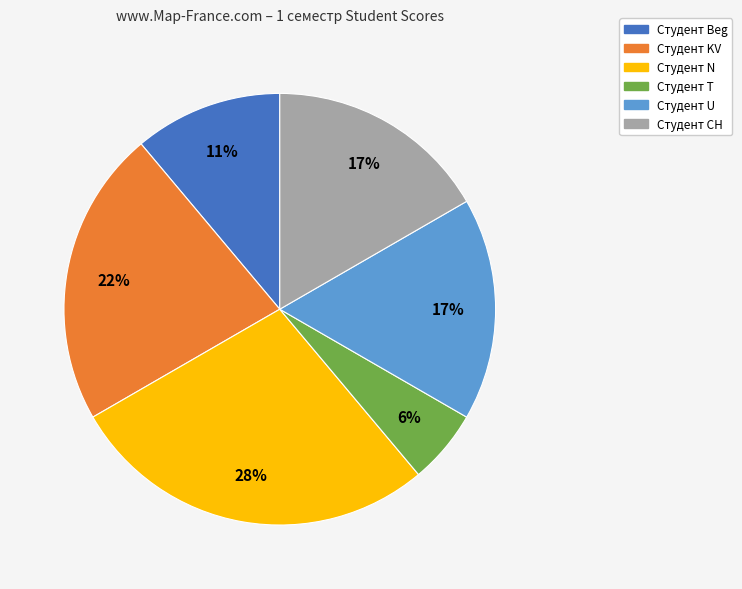

To the nearest percent, what percentage of the pie is Студент U?

17%